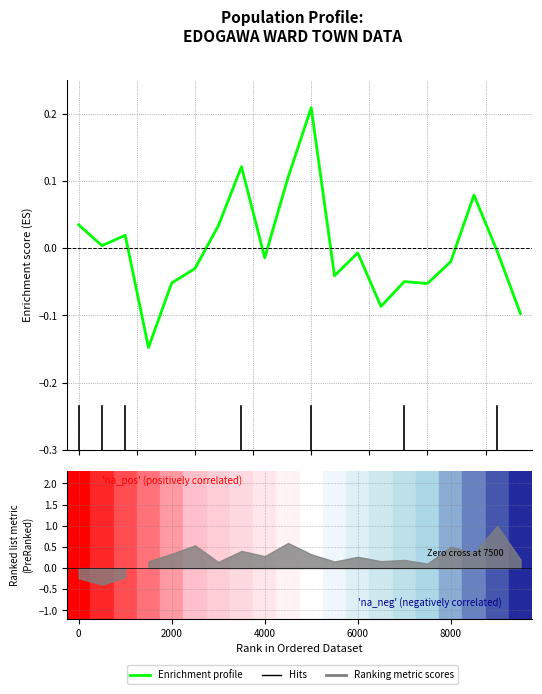

What position from the right is 19?

1